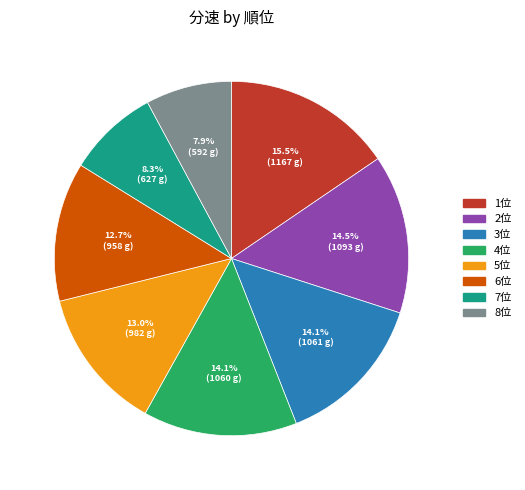

What is the largest slice in the pie chart?

1位